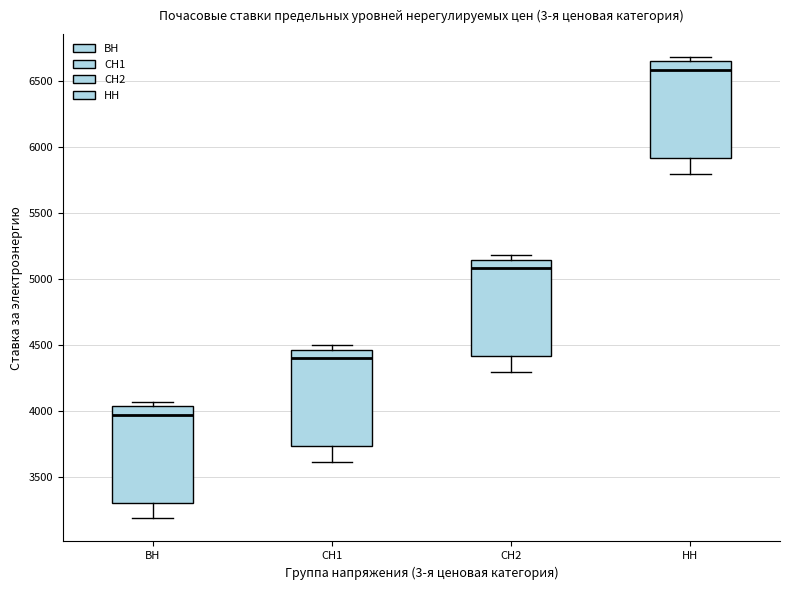

Which box's median line is the highest?

НН